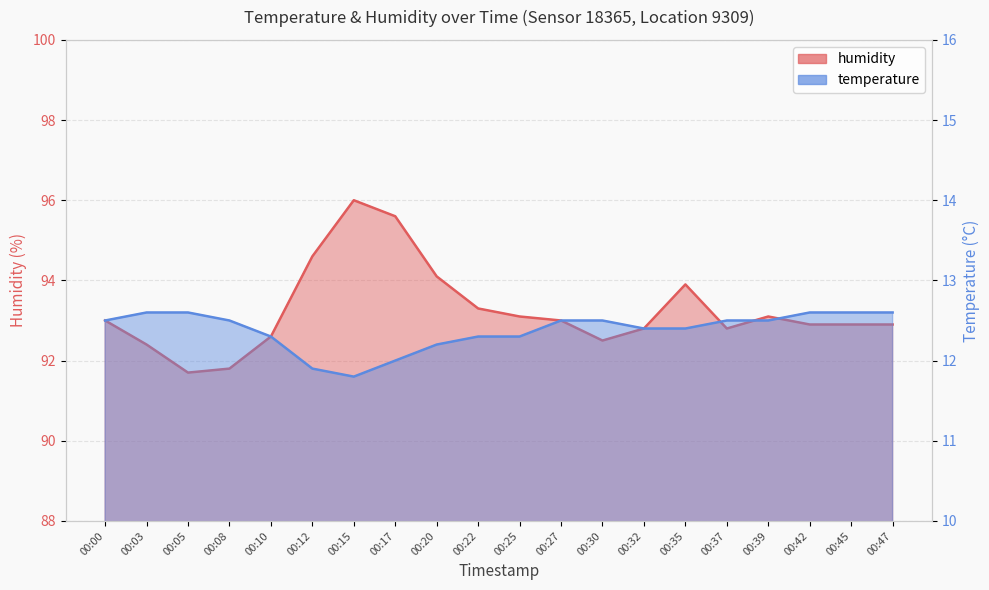

Where is temperature nearest to the value 12?

00:17